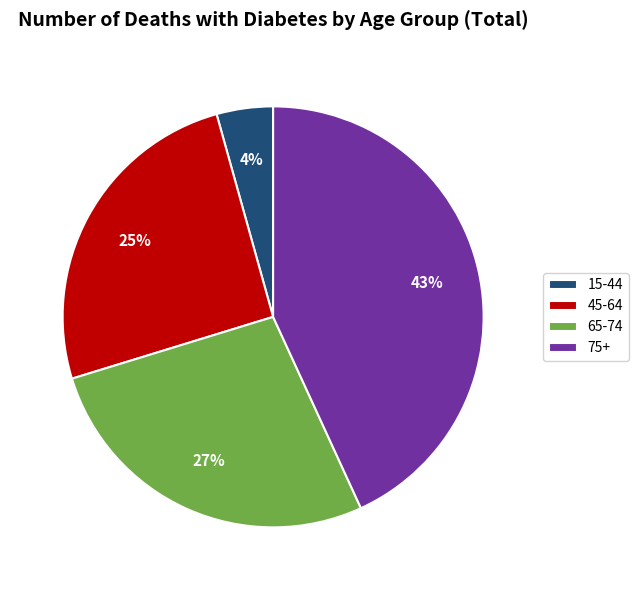

Combined, do 65-74 and 15-44 account for over 50%?

No